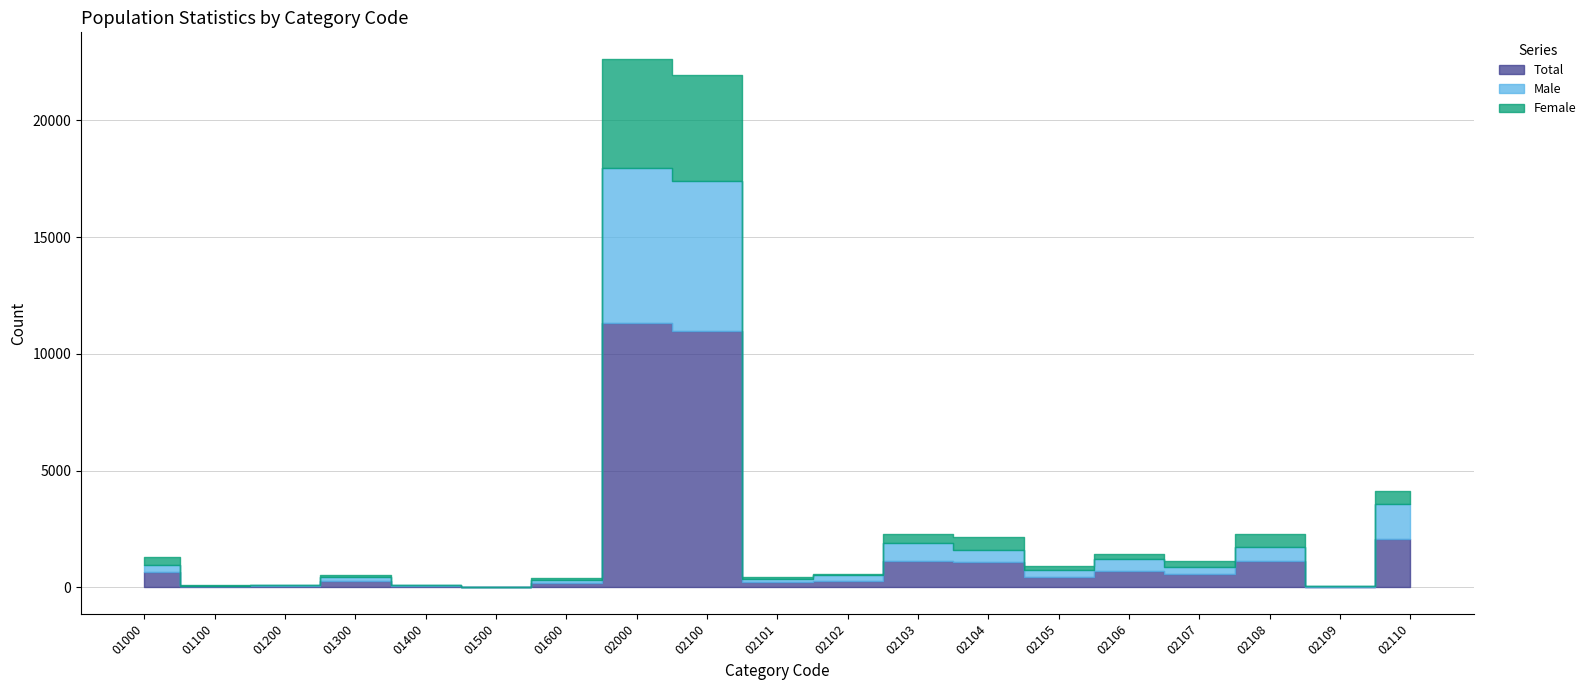

What is the difference between the maximum and minimum values in the Male series?

6629